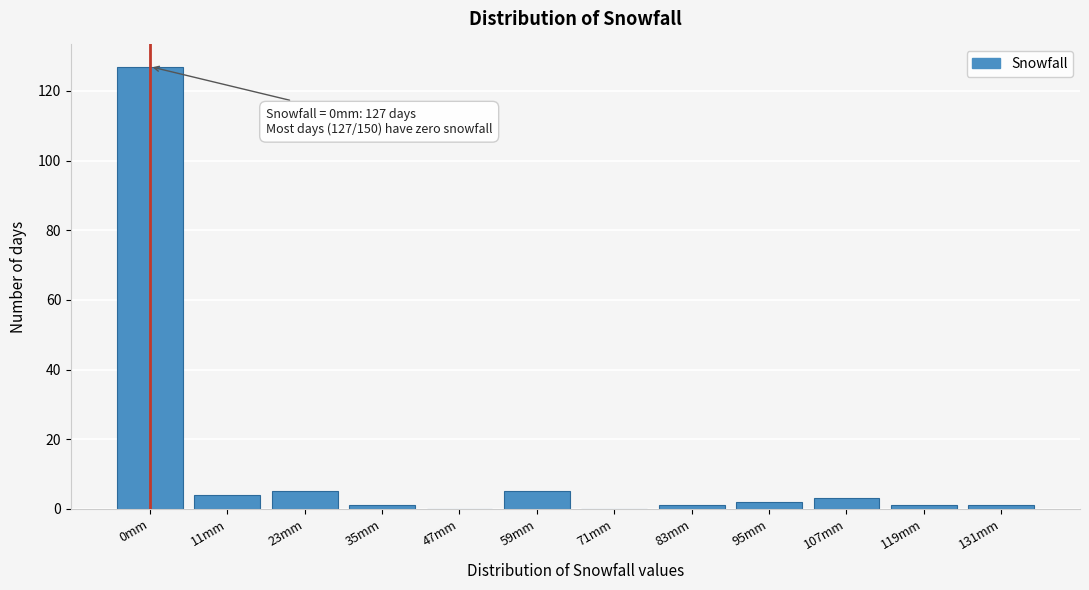

Reading left to right, extract all data points from this chart.

0mm=127	11mm=4	23mm=5	35mm=1	47mm=0	59mm=5	71mm=0	83mm=1	95mm=2	107mm=3	119mm=1	131mm=1